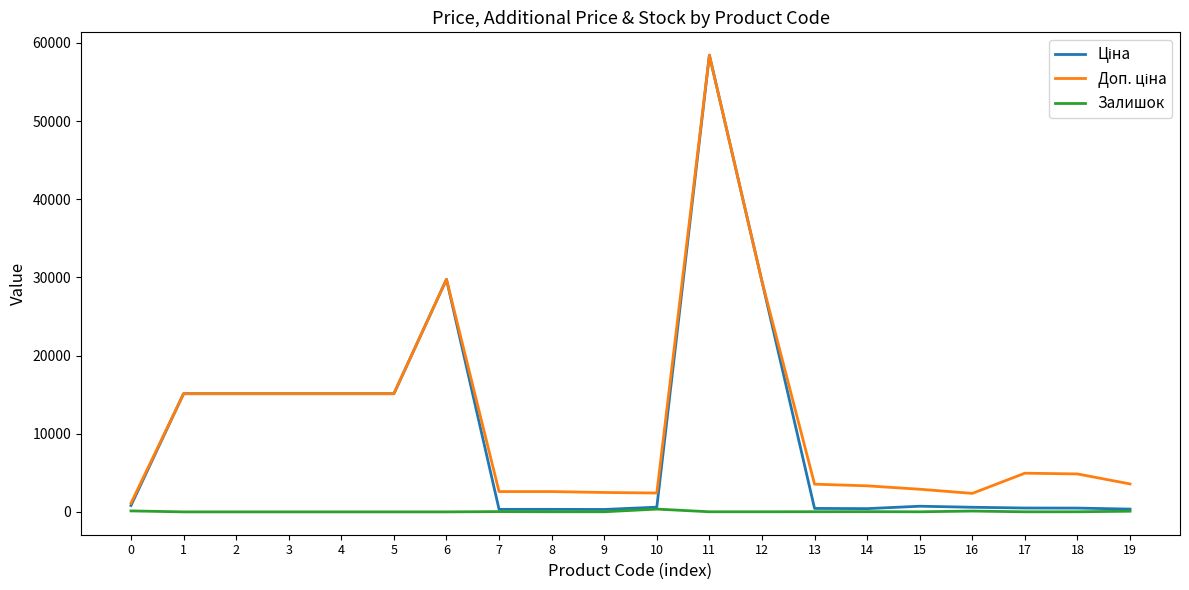

The value of Залишок at 3 is 0.0. True or false?

True